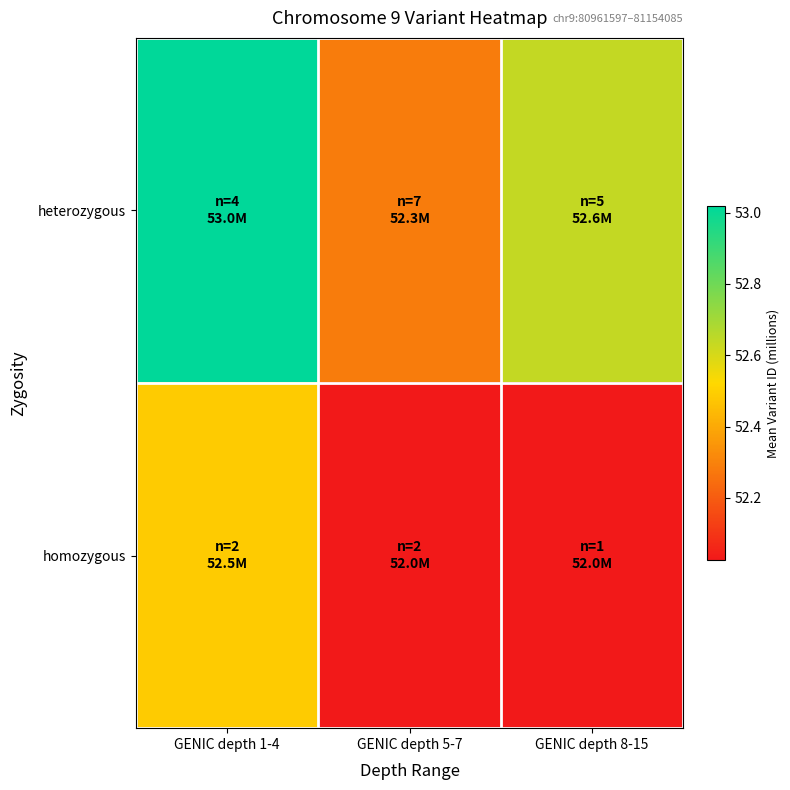

Reading left to right, what are all the values shown in this chart?

heterozygous: GENIC depth 1-4=53.0	GENIC depth 5-7=52.3	GENIC depth 8-15=52.6
homozygous: GENIC depth 1-4=52.5	GENIC depth 5-7=52.0	GENIC depth 8-15=52.0